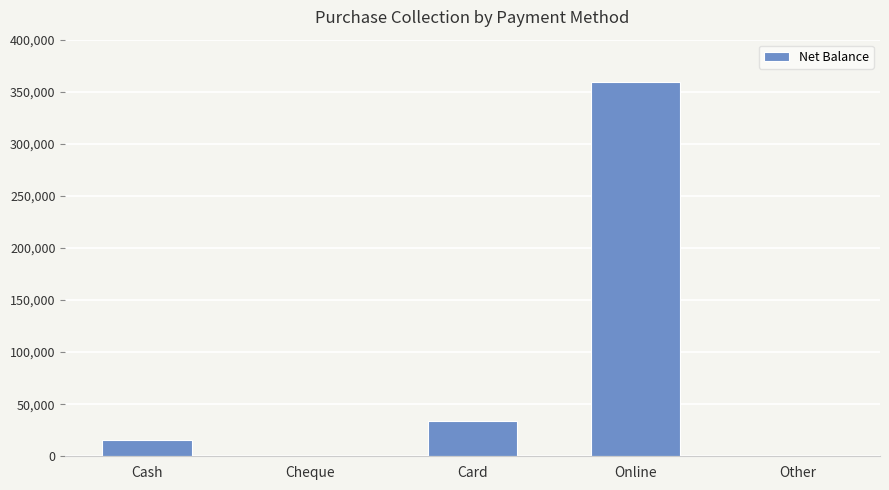

What is the approximate value at Card?

33957